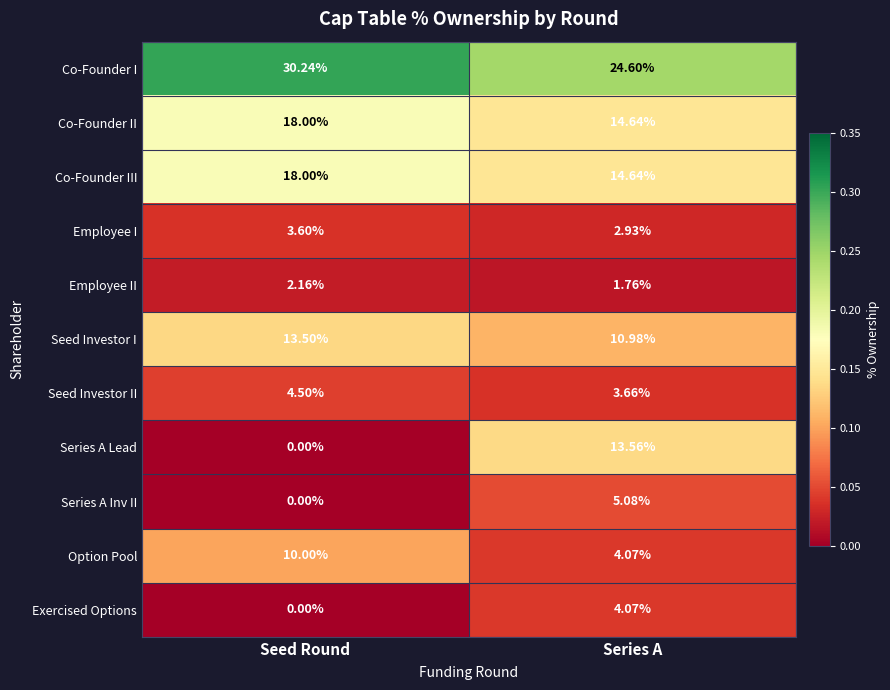

Which series changed the most between Seed Round and Series A?

Series A Lead